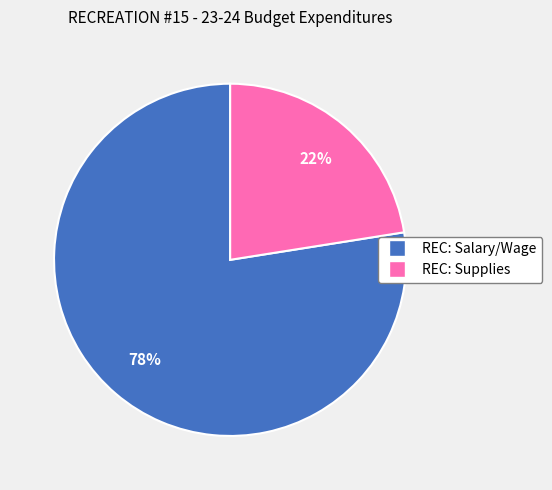

Count the number of slices in the pie.

2